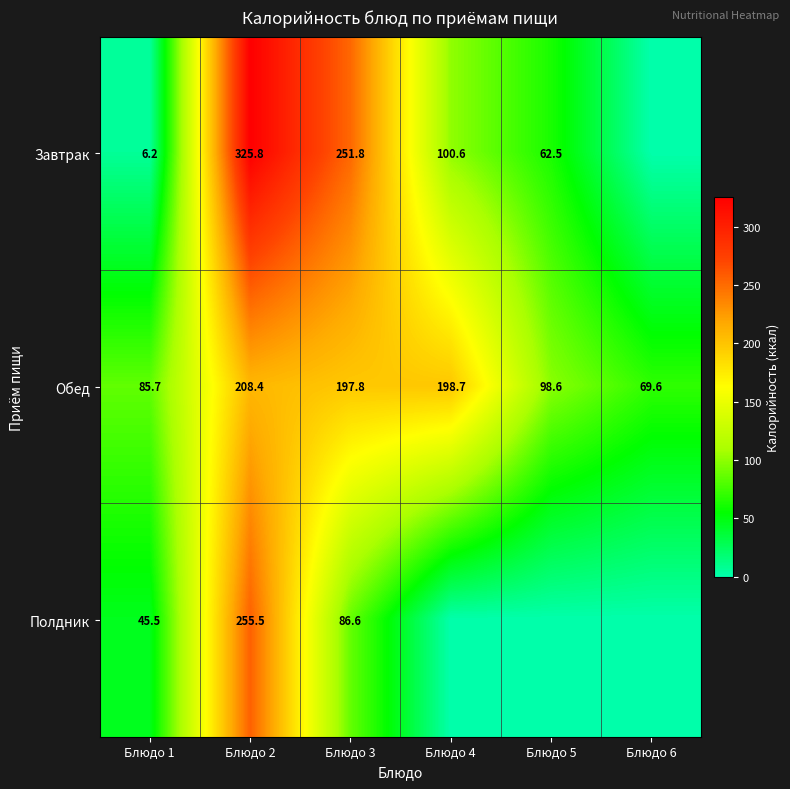

Is the value of Полдник at Блюдо 1 greater than the value of Обед at Блюдо 5?

No